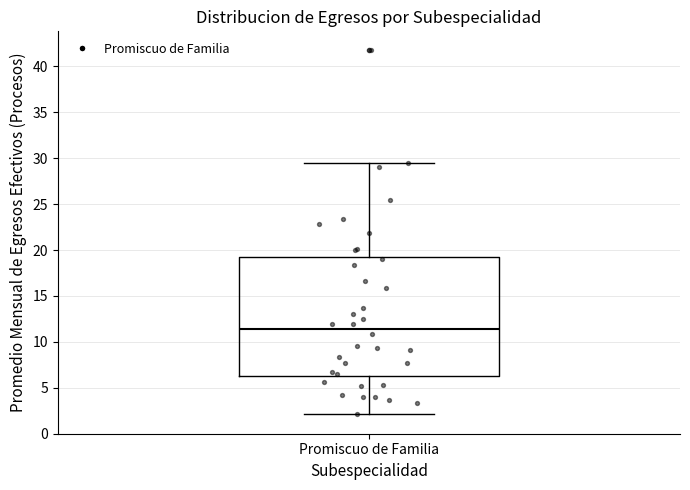

Read this box plot against the y-axis: the position of the median line, the range covered by the box, and the ends of both whiskers. The values are not printed on the chart, so give them approximately, as read against the axis.

median 11.5, box 6.5 to 19.5, whiskers 2.0 to 29.5